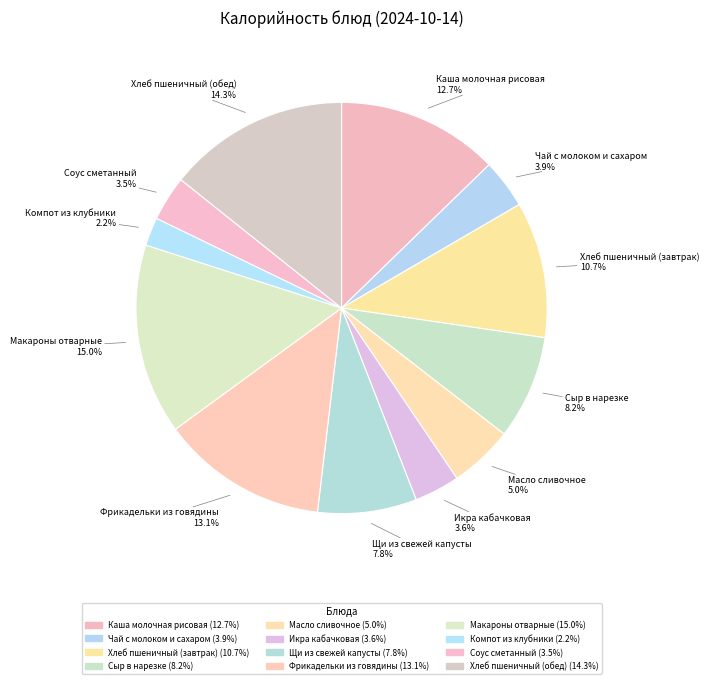

Which slice is the largest?

Макароны отварные